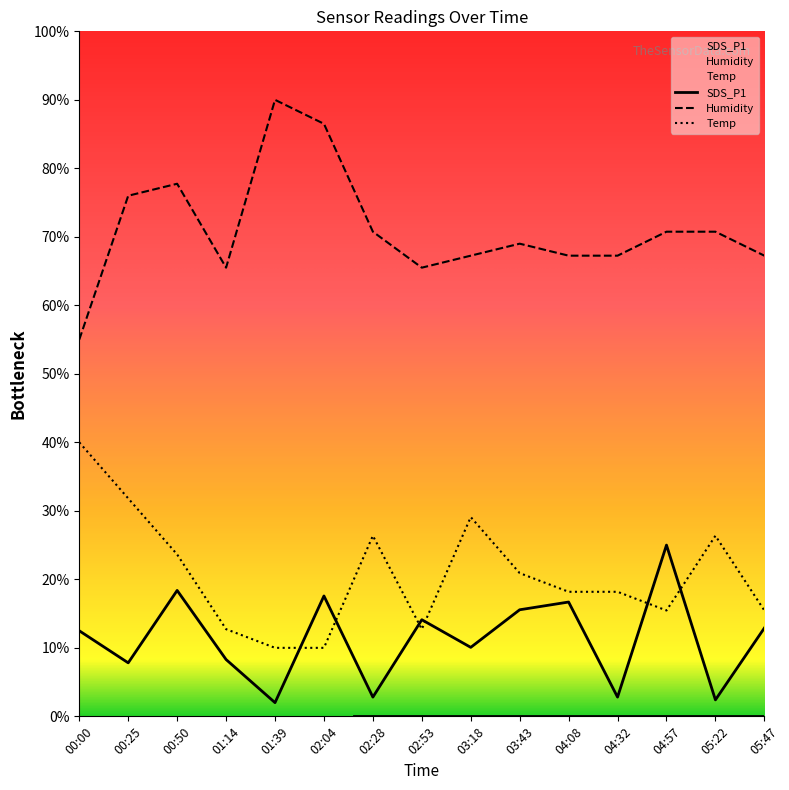

At which category is the sum across all series the highest?

00:50